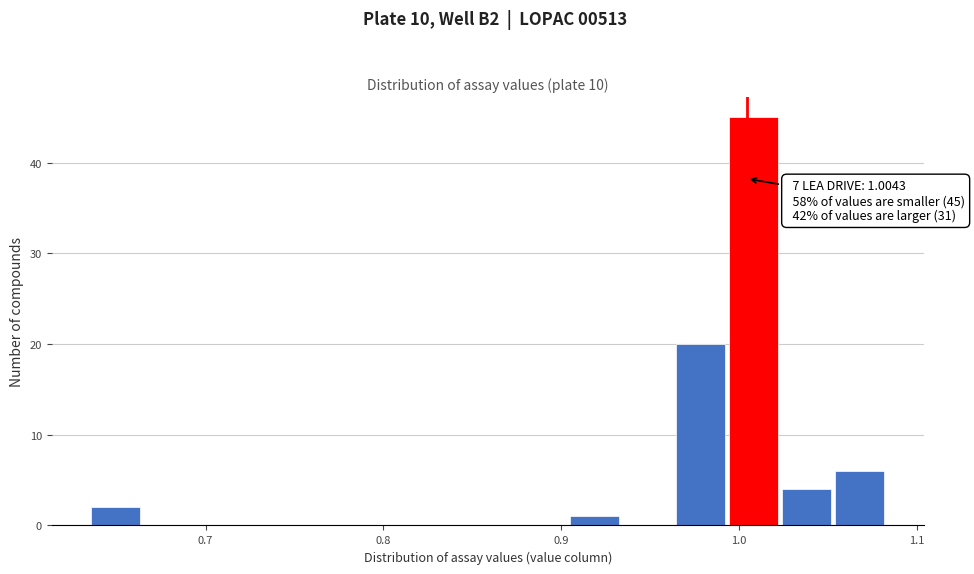

Read against the x-axis, roughly where is the centre of the tallest bar?

1.01